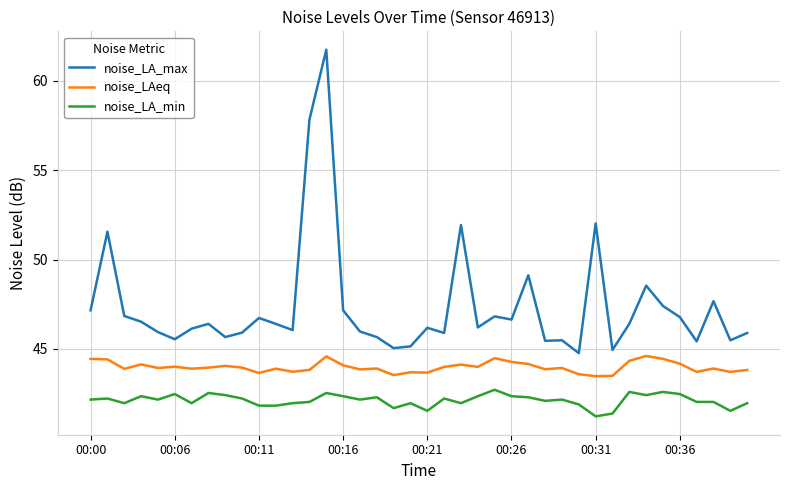

What is the difference between the maximum and minimum values in the noise_LA_max series?

17.0